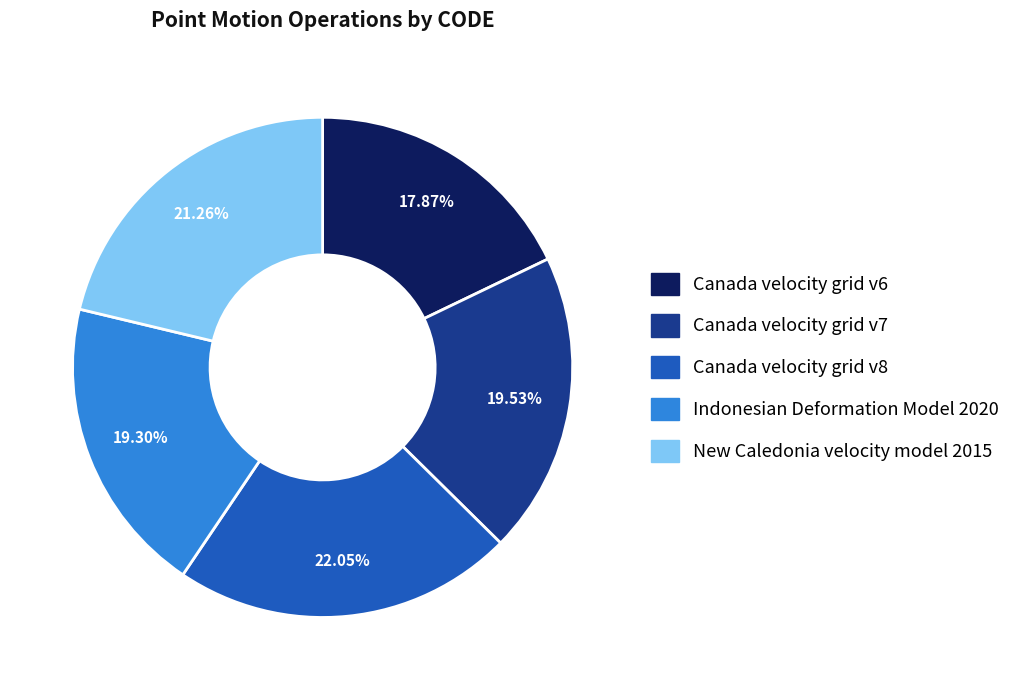

To the nearest percent, what portion does New Caledonia velocity model 2015 represent?

21%